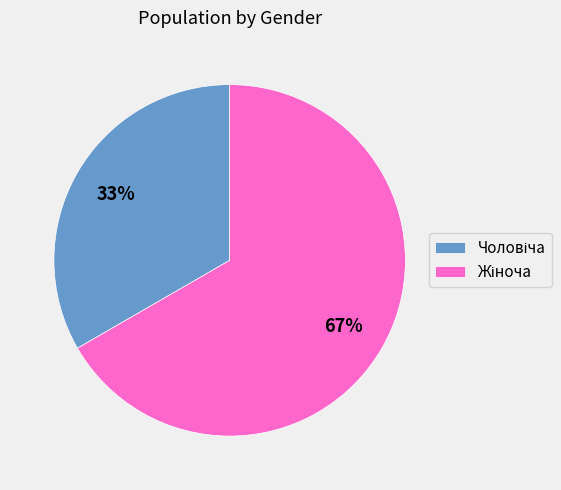

Does any single category account for the majority?

Yes